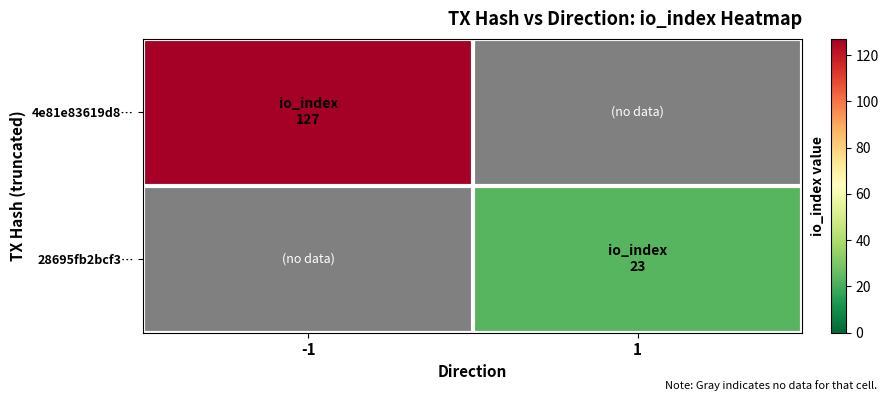

How many categories are shown in the chart?

2